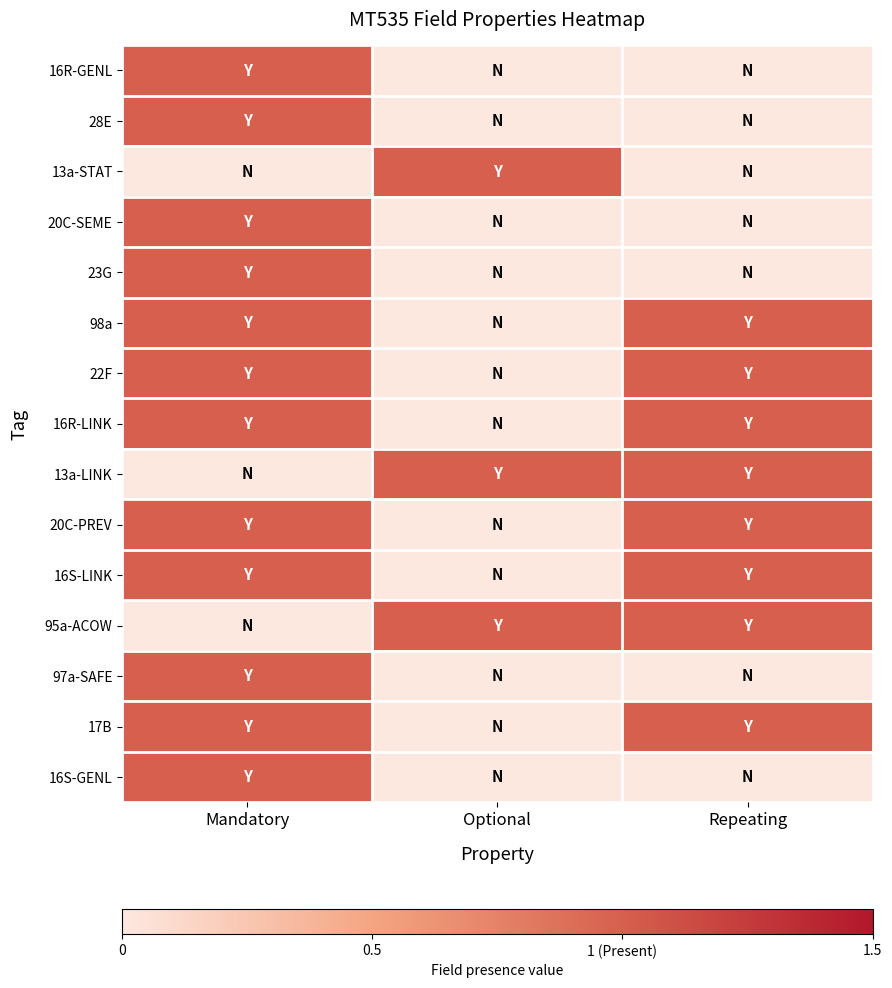

Reading right to left, what are all the values shown in this chart?

16R-GENL: Repeating=0	Optional=0	Mandatory=1
28E: Repeating=0	Optional=0	Mandatory=1
13a-STAT: Repeating=0	Optional=1	Mandatory=0
20C-SEME: Repeating=0	Optional=0	Mandatory=1
23G: Repeating=0	Optional=0	Mandatory=1
98a: Repeating=1	Optional=0	Mandatory=1
22F: Repeating=1	Optional=0	Mandatory=1
16R-LINK: Repeating=1	Optional=0	Mandatory=1
13a-LINK: Repeating=1	Optional=1	Mandatory=0
20C-PREV: Repeating=1	Optional=0	Mandatory=1
16S-LINK: Repeating=1	Optional=0	Mandatory=1
95a-ACOW: Repeating=1	Optional=1	Mandatory=0
97a-SAFE: Repeating=0	Optional=0	Mandatory=1
17B: Repeating=1	Optional=0	Mandatory=1
16S-GENL: Repeating=0	Optional=0	Mandatory=1